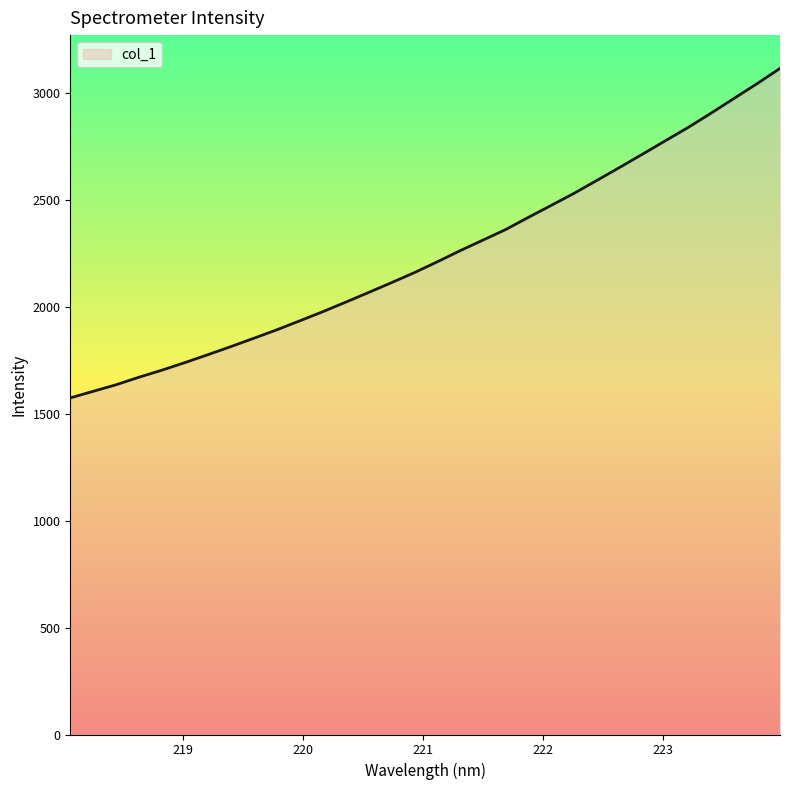

What is the difference between the maximum and minimum values?

1540.1